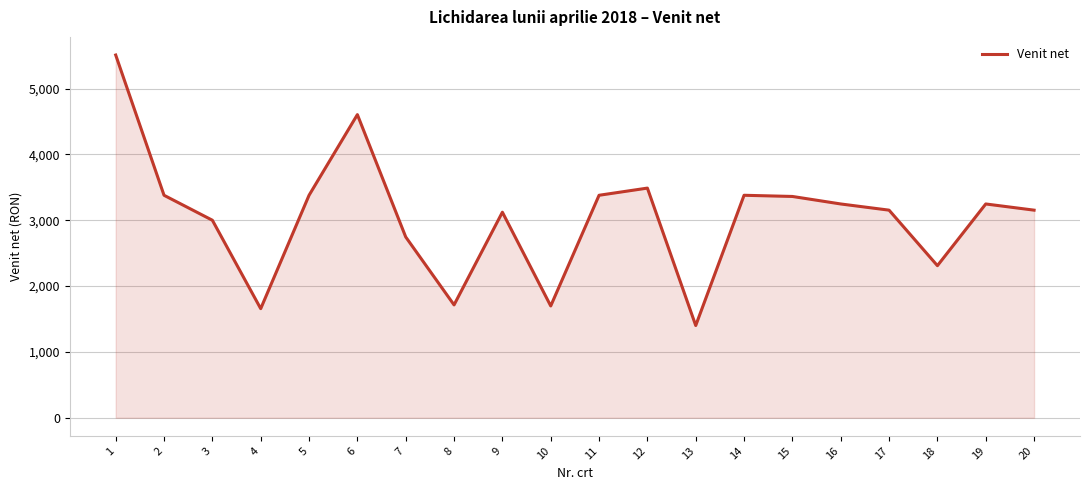

How many lines are shown in the chart?

1